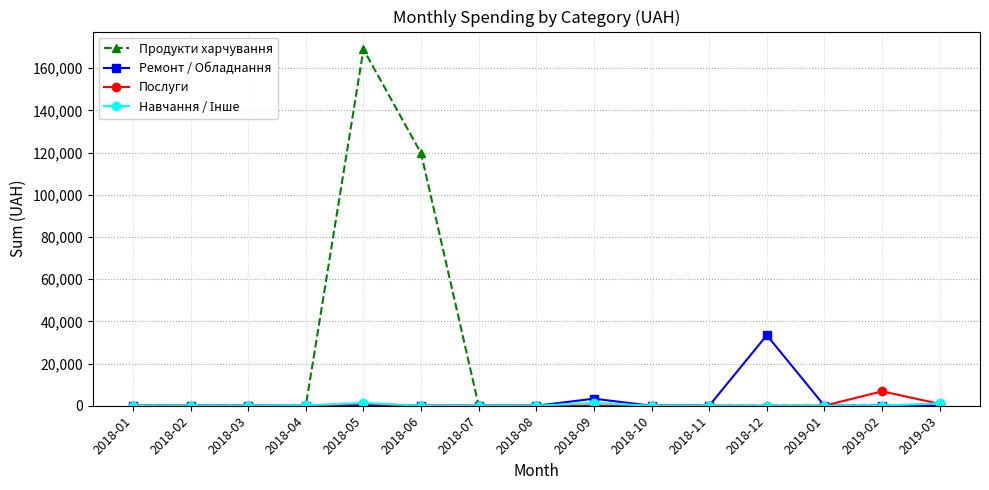

How many lines are shown in the chart?

4